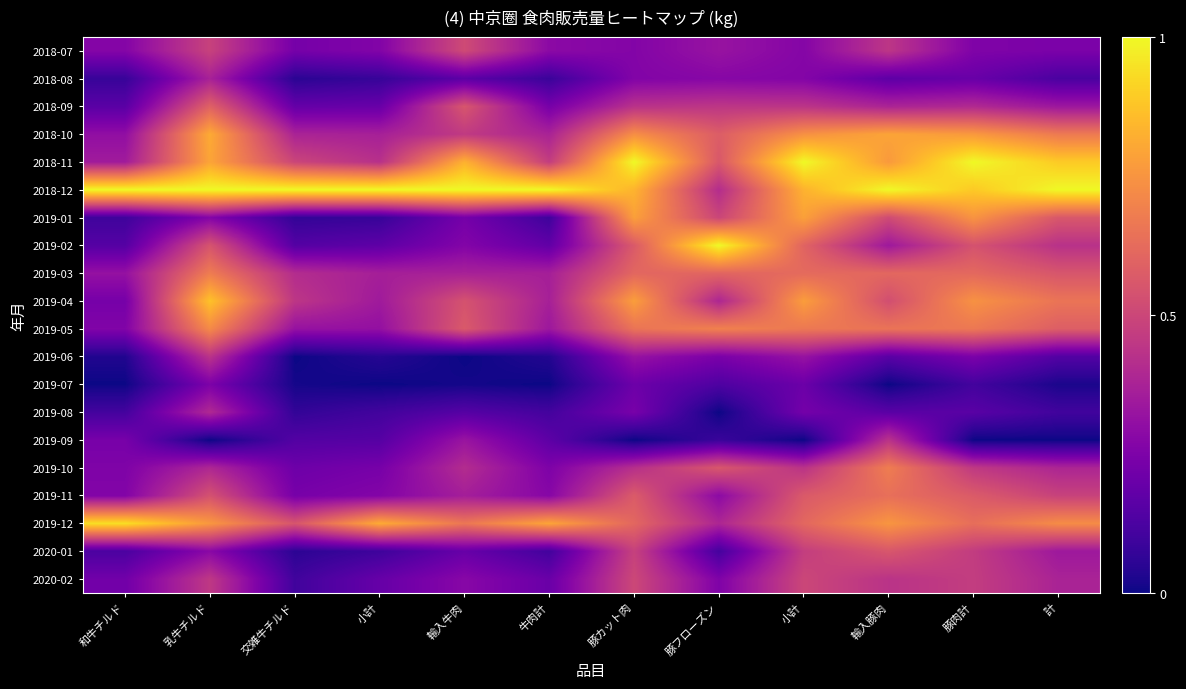

Which has a higher value, 牛肉計 or 豚フローズン?

豚フローズン